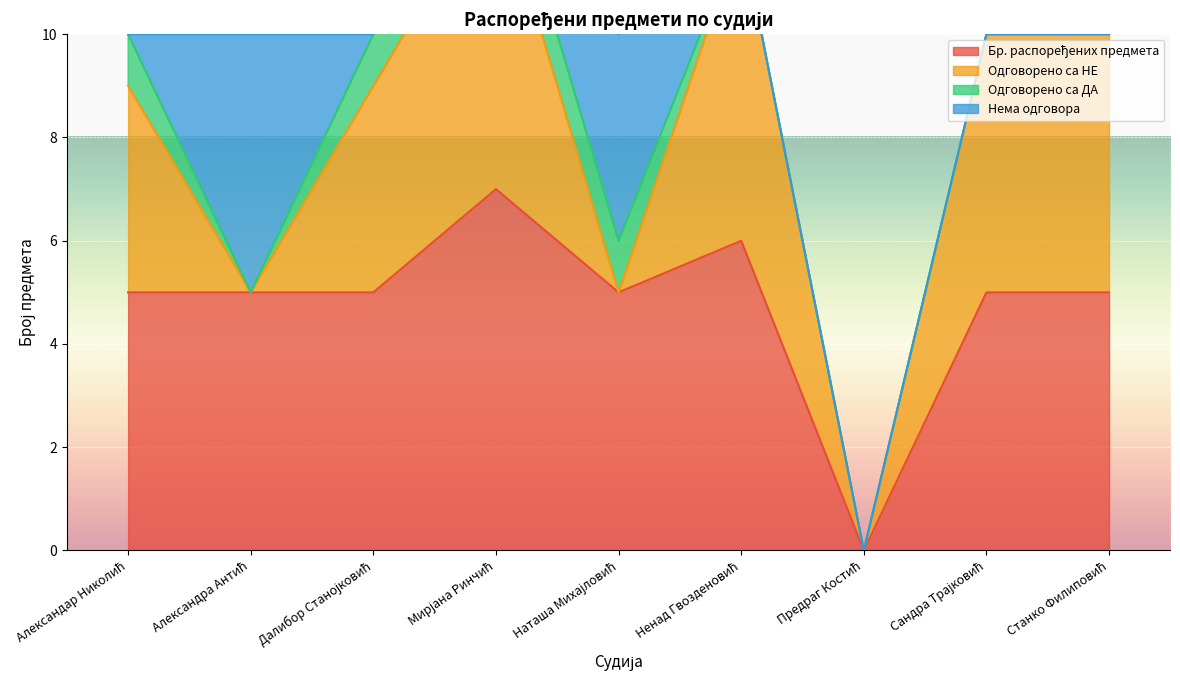

What is the difference between the maximum and minimum values in the Нема одговора series?

5